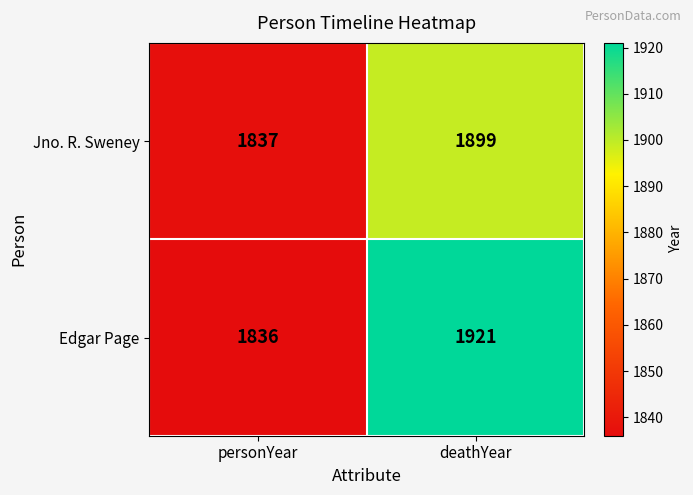

At which category is the sum across all series the highest?

deathYear